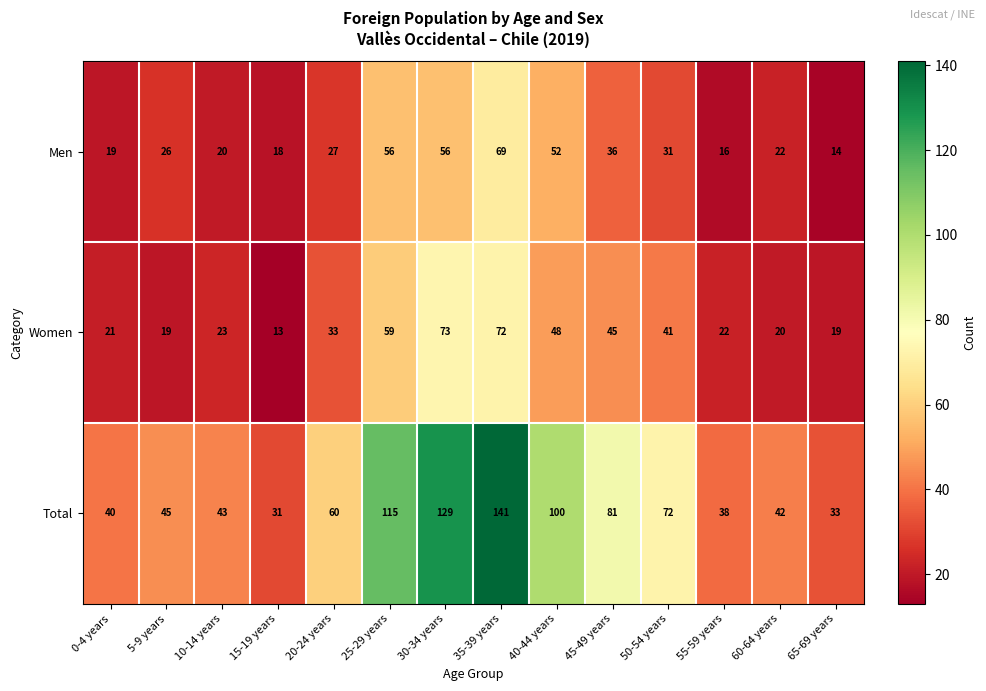

At 30-34 years, list the series in order from smallest to largest.

Men, Women, Total